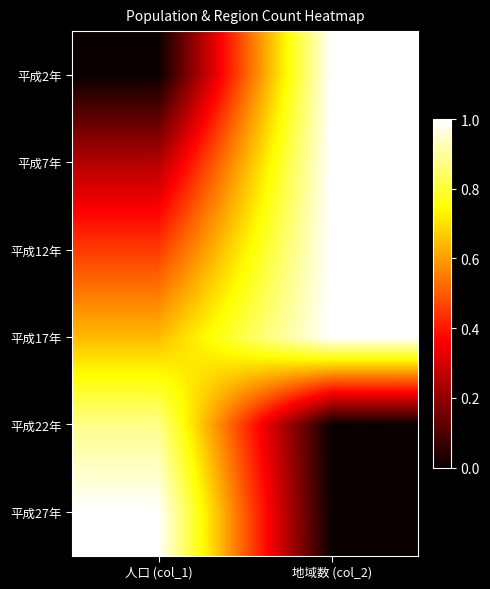

Between 人口 (col_1) and 地域数 (col_2), which is larger?

地域数 (col_2)